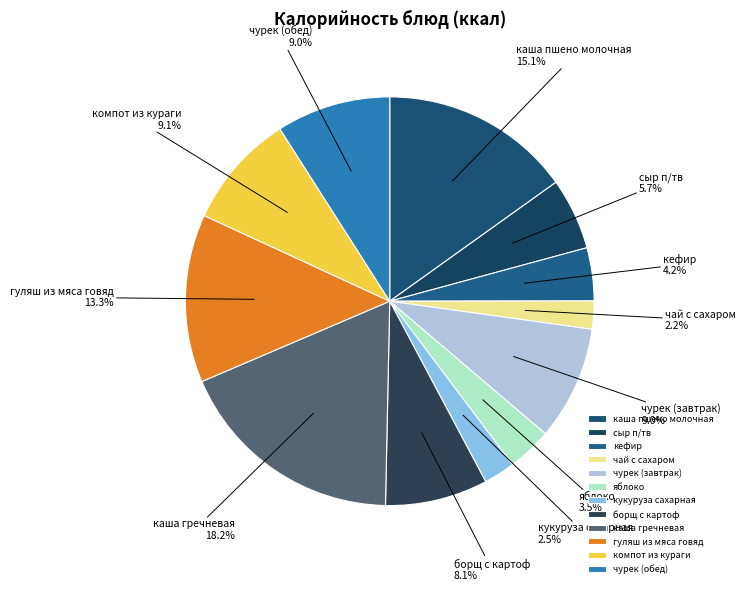

What is the largest slice in the pie chart?

каша гречневая